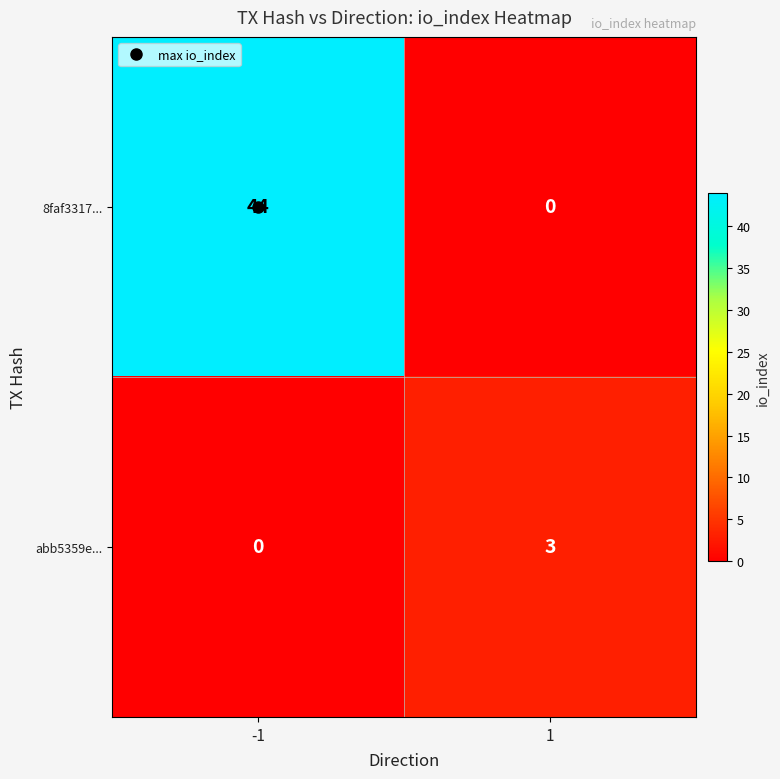

At how many categories does at least one series exceed 20?

1